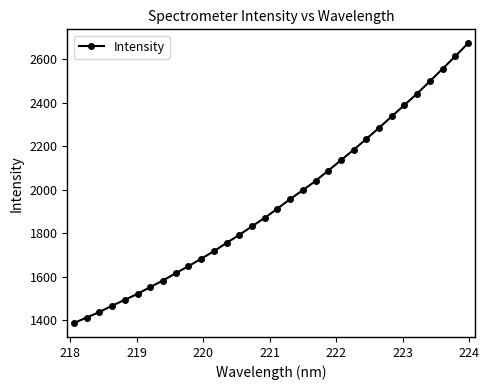

Reading left to right, list all the values displayed in this chart.

1387.7	1412.6	1438.1	1467.1	1494.2	1521.5	1552.9	1582.9	1616.4	1648.9	1682.7	1717.6	1755.6	1792.8	1831.8	1871.0	1913.1	1957.3	1997.9	2040.6	2087.9	2135.7	2183.8	2233.8	2284.7	2337.2	2389.6	2442.2	2498.3	2556.1	2613.2	2673.1